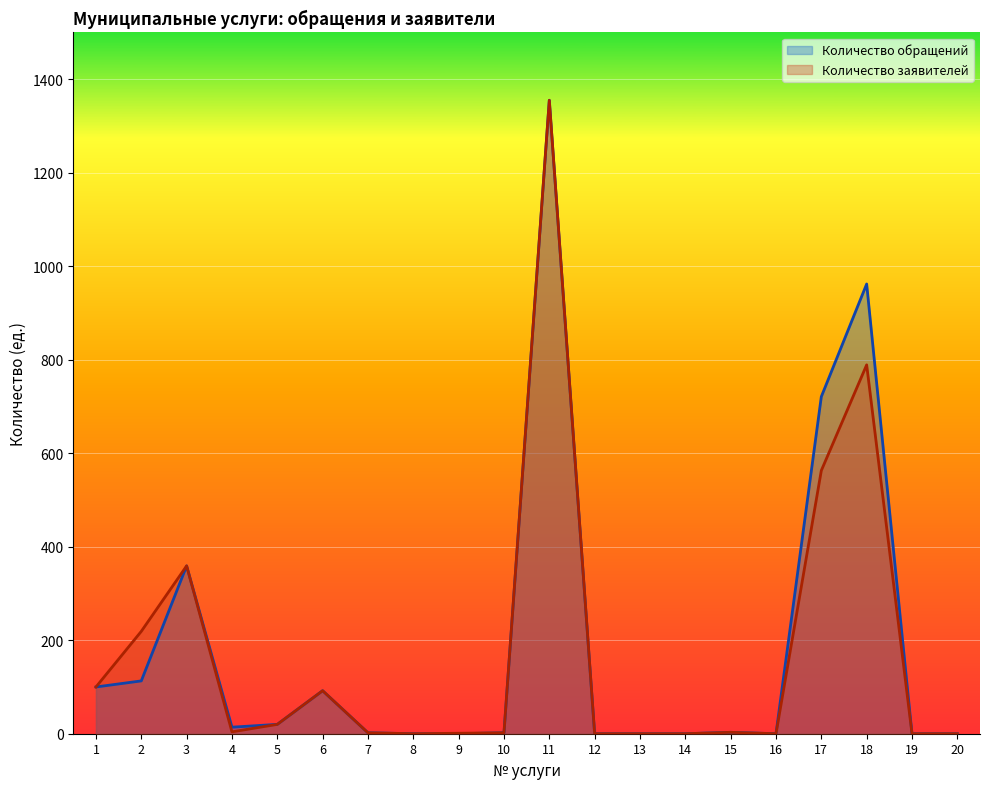

Reading left to right, what are all the values shown in this chart?

Количество обращений: 100	113	359	14	20	92	2	0	0	2	1355	0	0	0	3	0	721	962	0	0
Количество заявителей: 100	219	359	4	20	92	2	0	1	2	1355	0	0	0	3	0	563	789	0	0